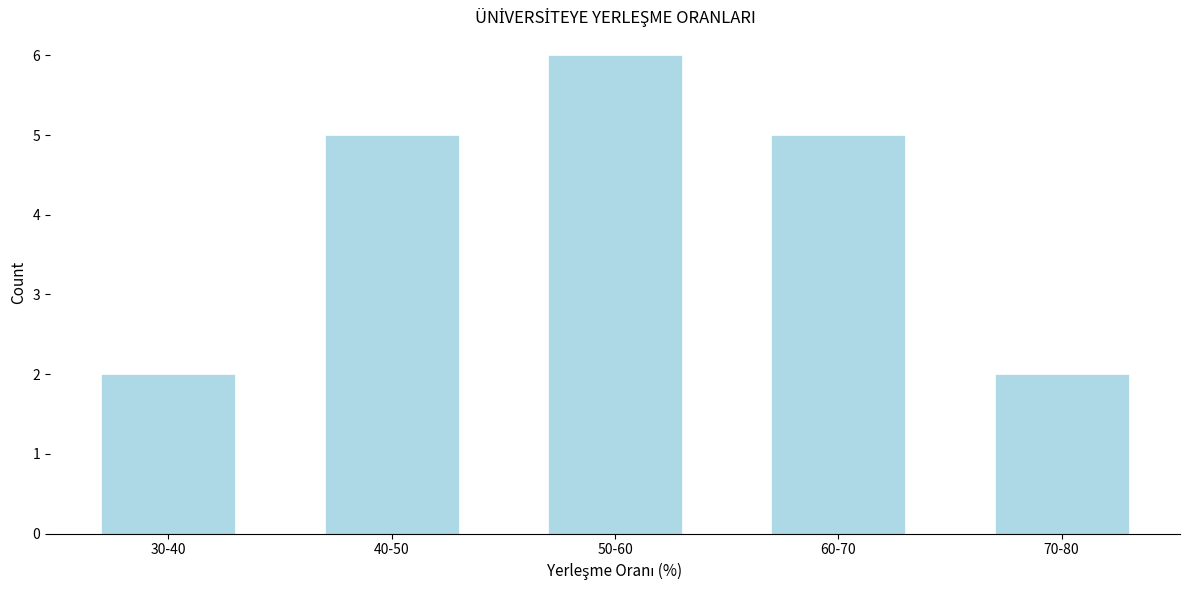

Reading left to right, list all the values displayed in this chart.

30-40=2	40-50=5	50-60=6	60-70=5	70-80=2